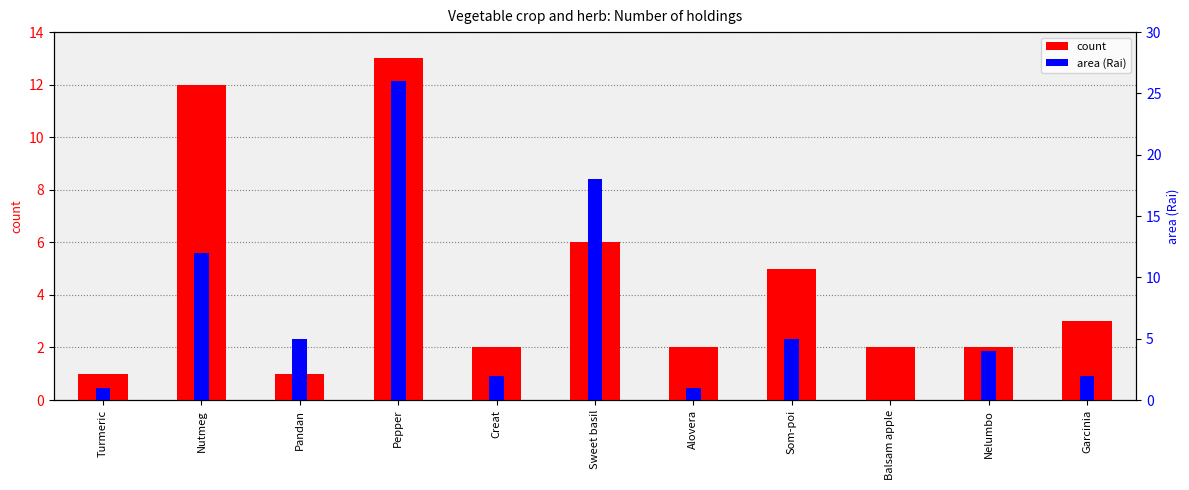

Reading left to right, list all the values displayed in this chart.

count: Turmeric=1	Nutmeg=12	Pandan=1	Pepper=13	Creat=2	Sweet basil=6	Alovera=2	Som-poi=5	Balsam apple=2	Nelumbo=2	Garcinia=3
area (Rai): Turmeric=1	Nutmeg=12	Pandan=5	Pepper=26	Creat=2	Sweet basil=18	Alovera=1	Som-poi=5	Balsam apple=0	Nelumbo=4	Garcinia=2